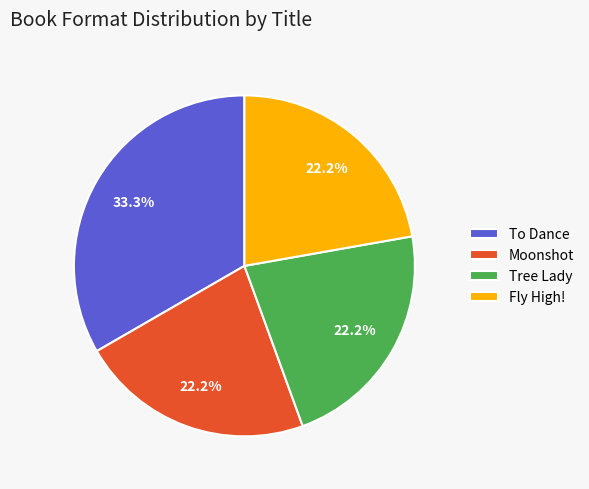

Does Tree Lady represent more than half of the total?

No